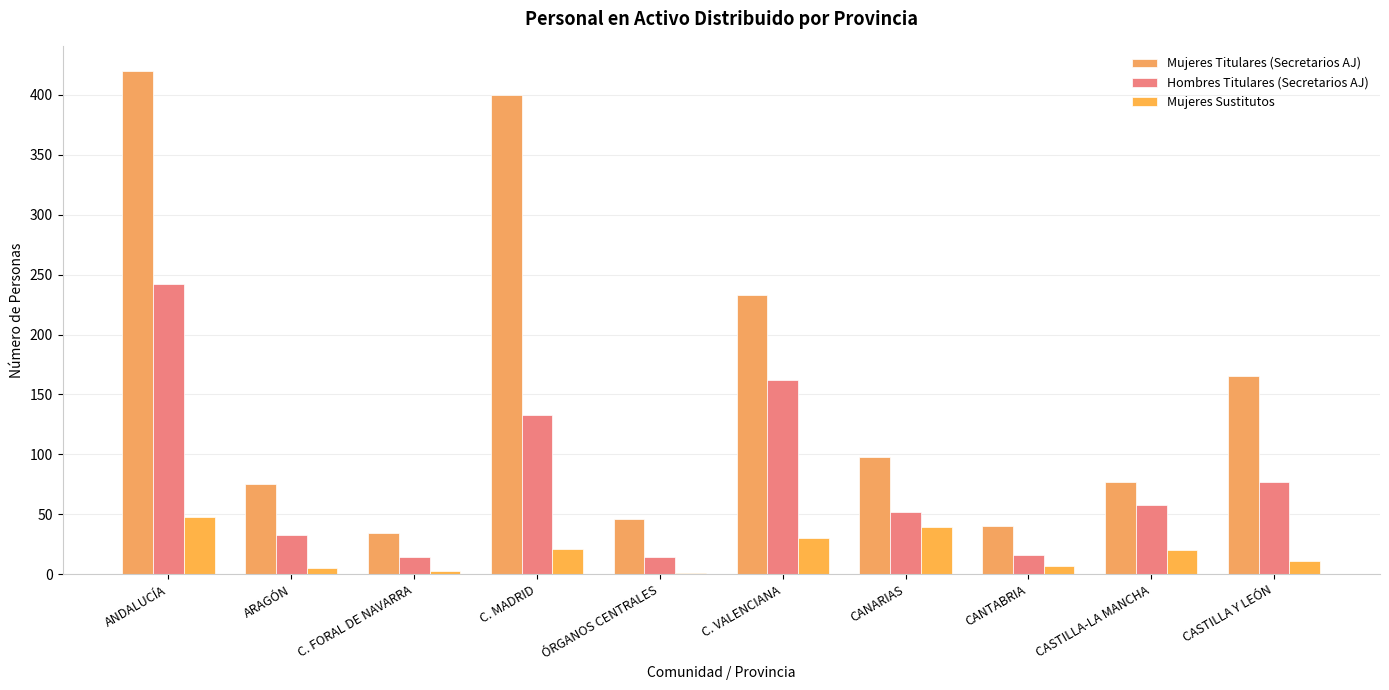

What is the sum of all Mujeres Titulares (Secretarios AJ) values?

1588